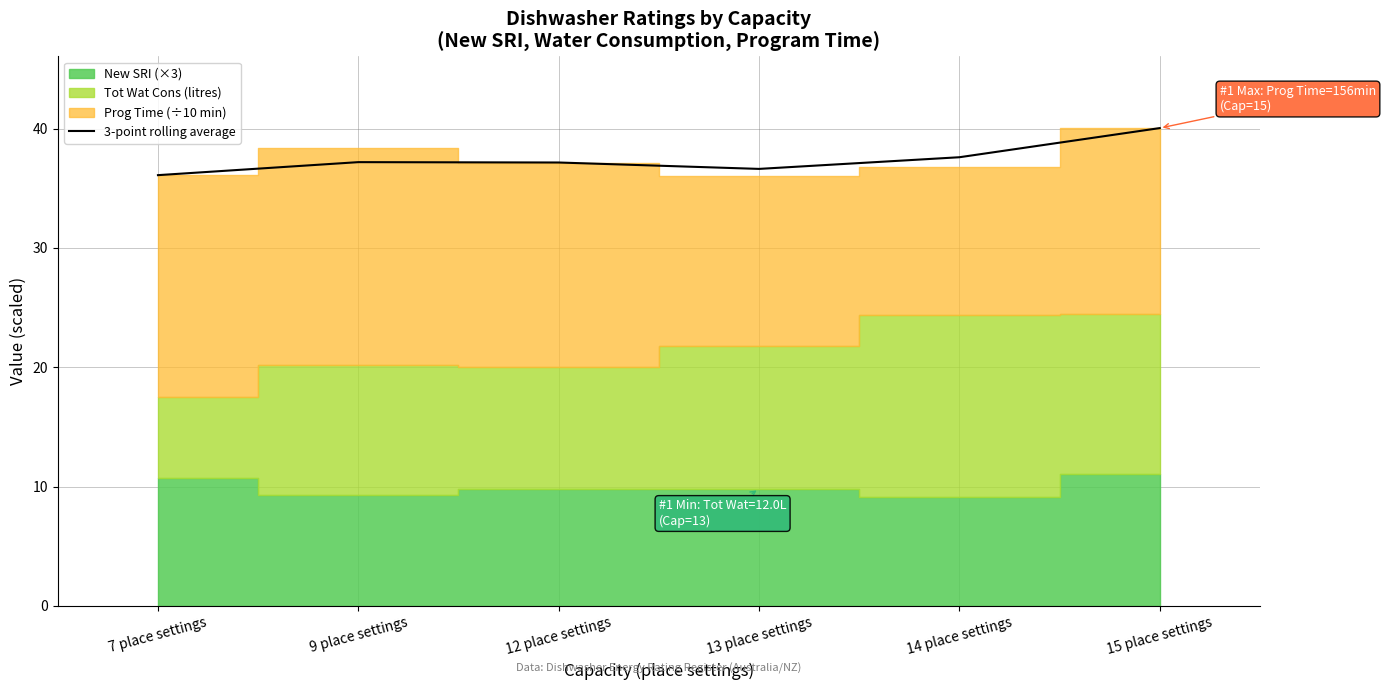

Reading right to left, extract all data points from this chart.

40.0	37.6	36.6	37.2	37.2	36.1